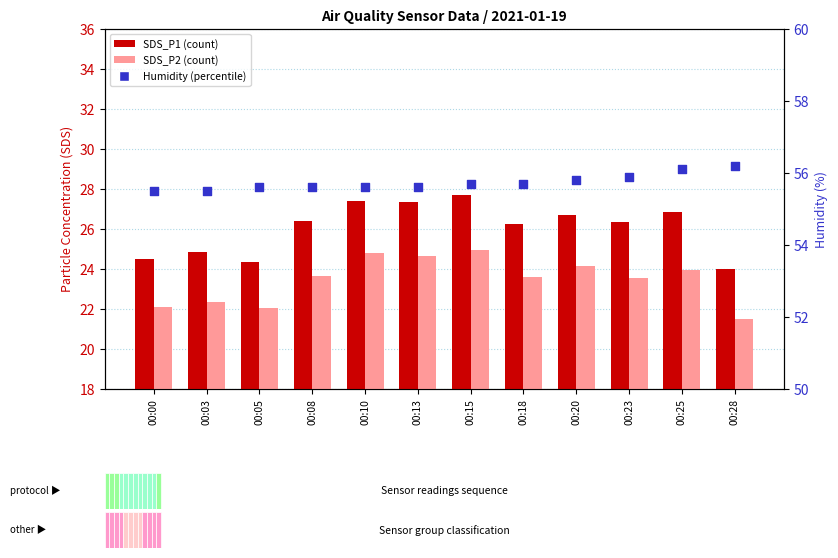

Which series has the largest total across all categories?

Humidity